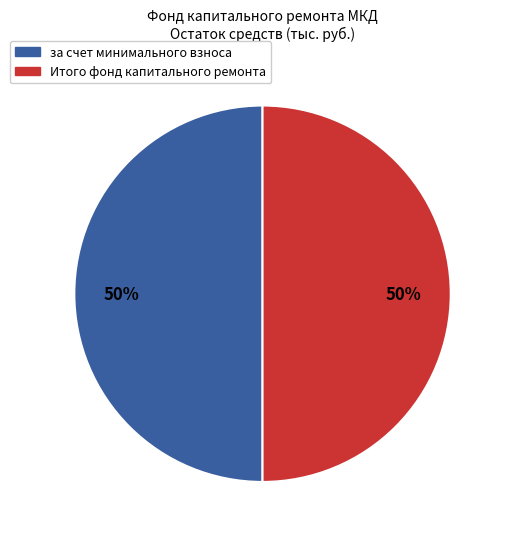

Do Итого фонд капитального ремонта and за счет минимального взноса together represent more than half of the pie?

Yes